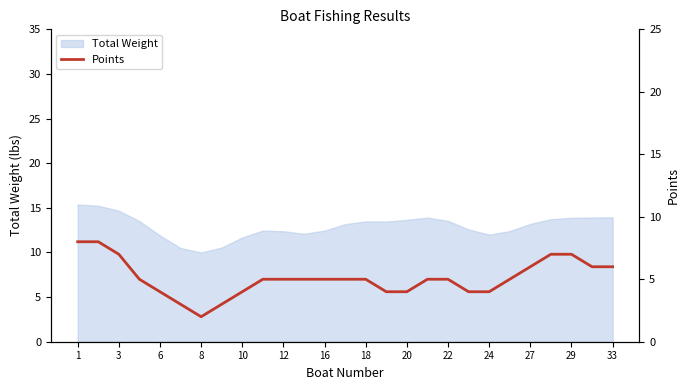

Does the chart display data point markers on the line(s)?

No